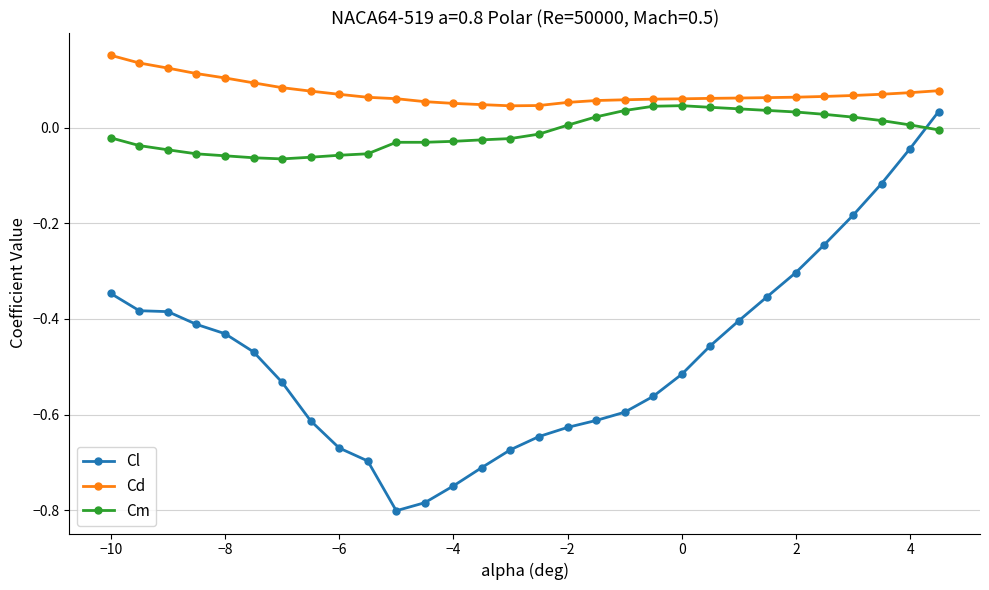

True or false: Cd and Cm intersect in this chart.

False